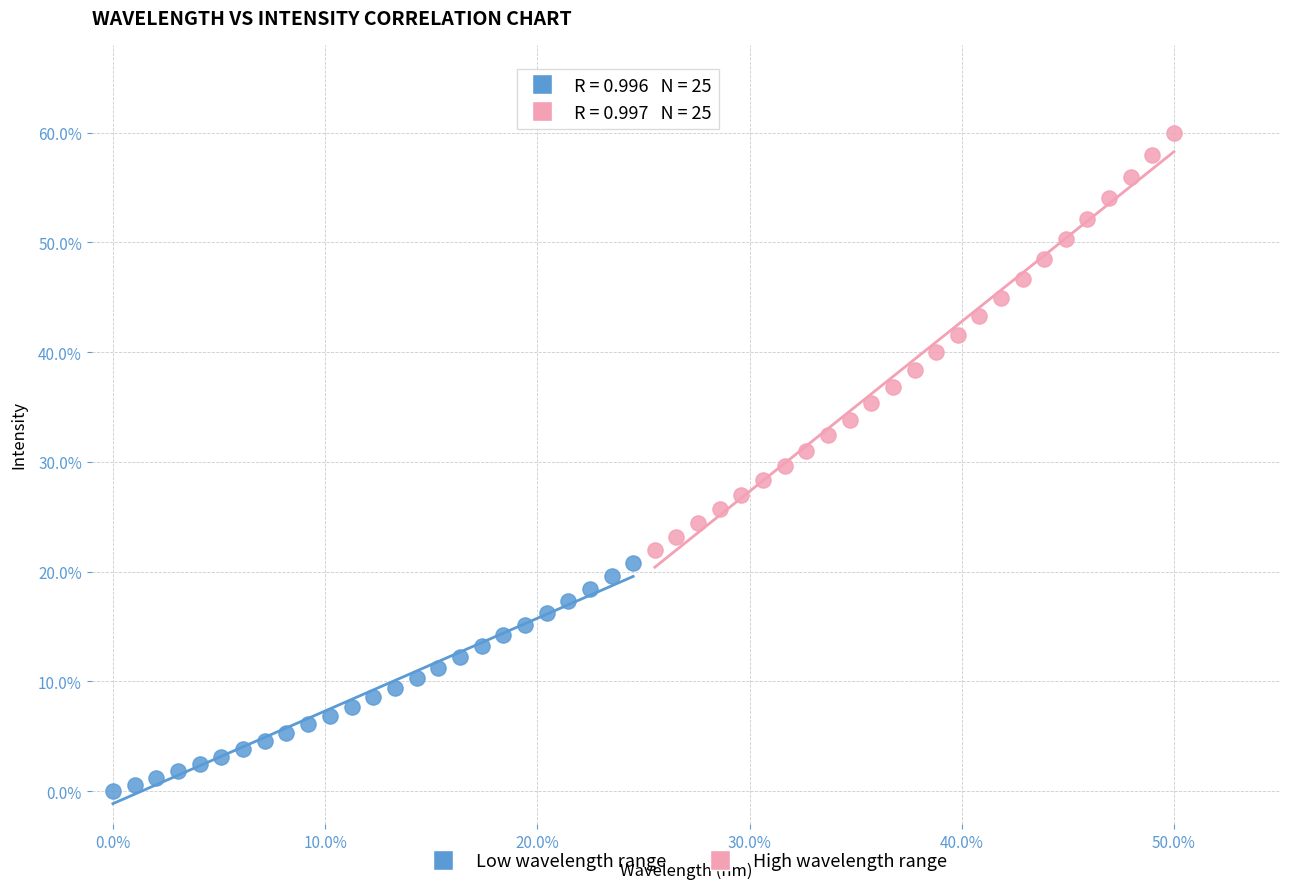

What are all the series names shown in the legend?

Low wavelength range, High wavelength range